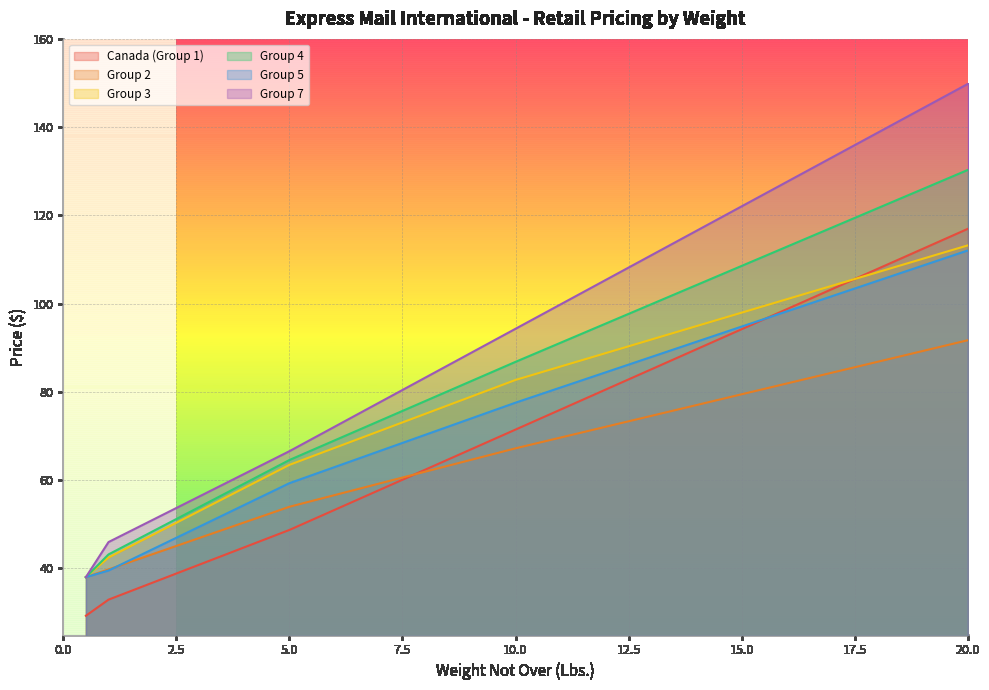

List the series in order of their peak value, lowest first.

Group 2, Group 5, Group 3, Canada (Group 1), Group 4, Group 7